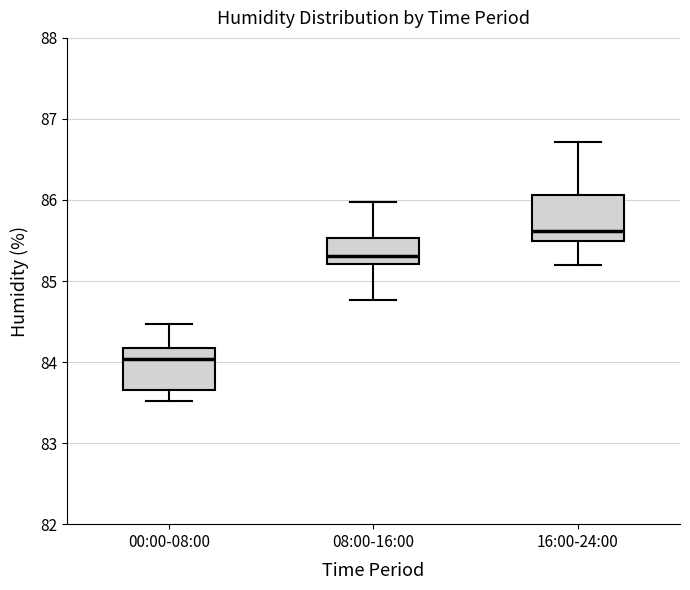

Reading left to right, read every box against the y-axis: the position of its median line, the range the box covers, and the ends of its whiskers. The values are not printed on the chart, so give them approximately, as read against the axis.

00:00-08:00: median 84.0, box 83.7 to 84.2, whiskers 83.5 to 84.5
08:00-16:00: median 85.3, box 85.2 to 85.5, whiskers 84.8 to 86.0
16:00-24:00: median 85.6, box 85.5 to 86.1, whiskers 85.2 to 86.7